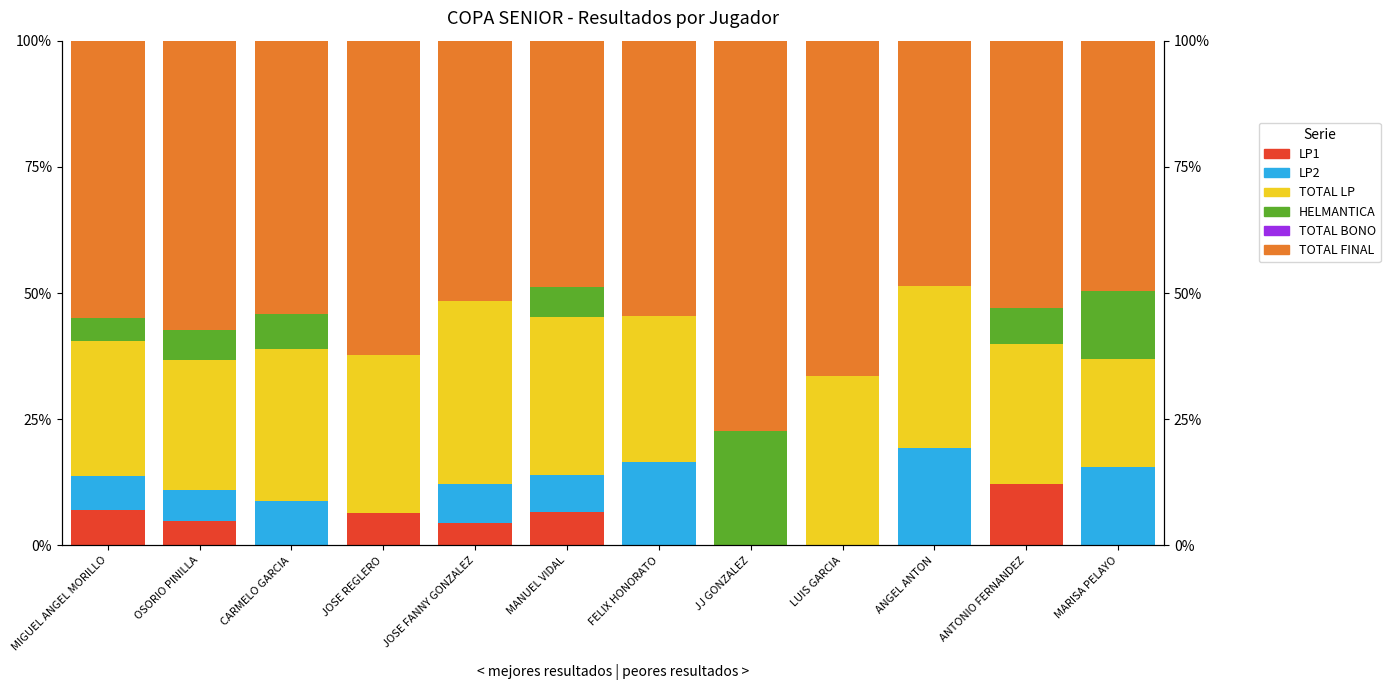

Reading right to left, extract all data points from this chart.

LP1: 0.0	12.2	0.0	0.0	0.0	0.0	6.7	4.4	6.5	0.0	4.8	7.0
LP2: 15.5	0.0	19.3	0.0	0.0	16.6	7.4	7.7	0.0	8.7	6.3	6.8
TOTAL LP: 21.4	27.8	32.1	33.7	0.0	28.8	31.2	36.2	31.2	30.2	25.6	26.6
HELMANTICA: 13.6	7.0	0.0	0.0	22.7	0.0	6.0	0.0	0.0	7.0	6.0	4.7
TOTAL BONO: 0.0	0.0	0.0	0.0	0.0	0.0	0.0	0.0	0.0	0.0	0.0	0.0
TOTAL FINAL: 49.5	53.0	48.6	66.3	77.3	54.6	48.8	51.7	62.4	54.1	57.3	54.9